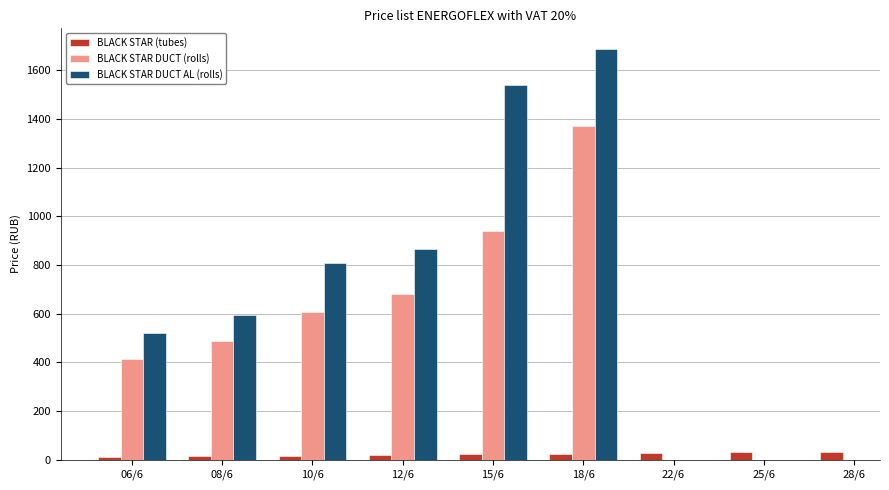

How many data points in BLACK STAR DUCT AL (rolls) are less than 1541?

4